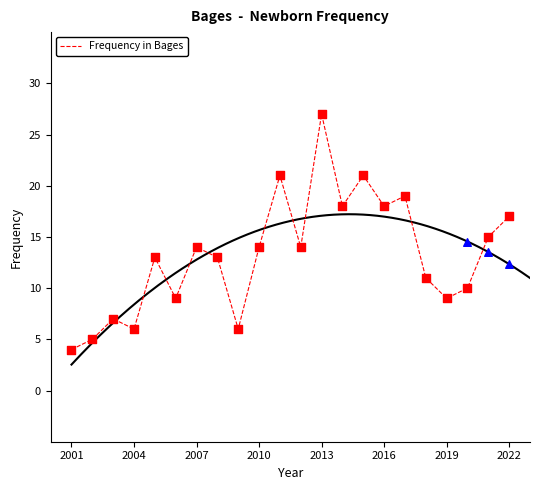

At which label does Frequency in Bages reach its peak?

2013